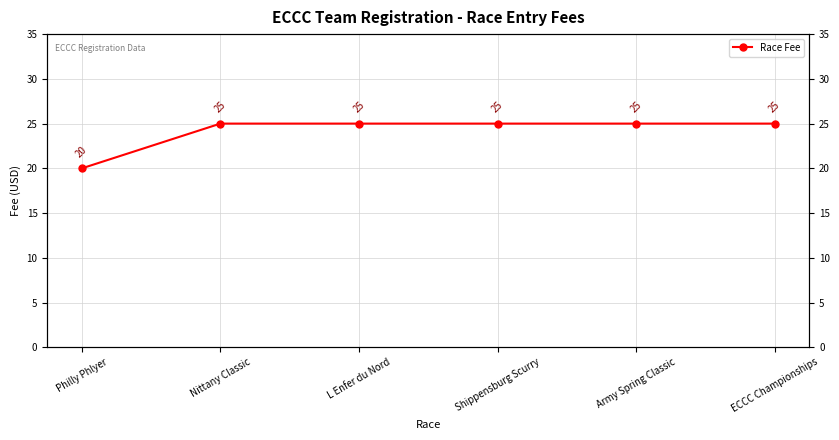

What is the label of the 5th point from the left?

Army Spring Classic